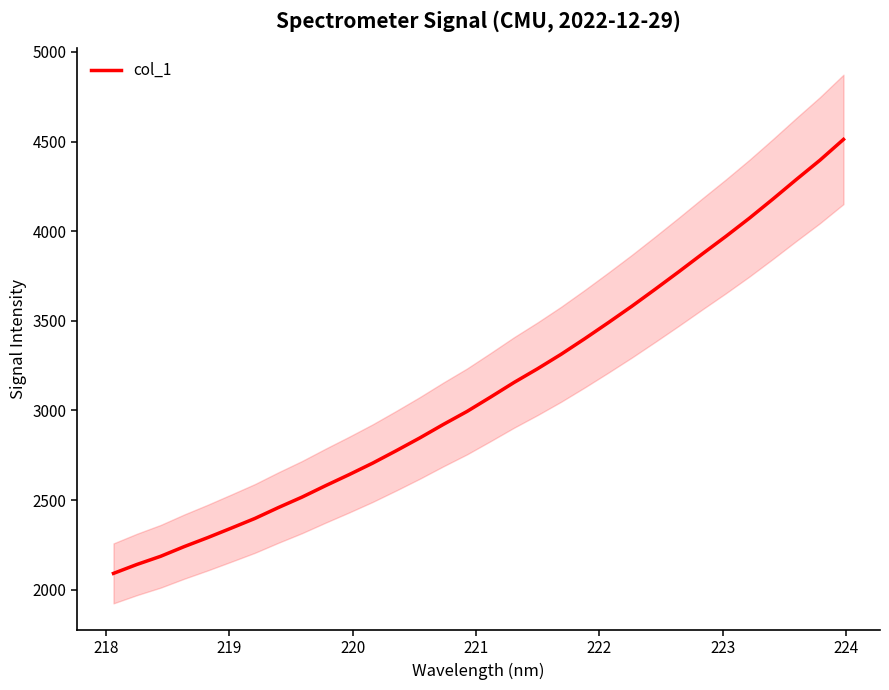

Reading left to right, list all the values displayed in this chart.

2090.9	2141.0	2186.2	2240.2	2290.6	2343.6	2397.4	2458.4	2516.5	2580.3	2642.0	2706.1	2775.4	2846.8	2922.0	2994.1	3074.2	3156.0	3232.6	3313.3	3399.9	3489.3	3580.9	3676.4	3773.7	3873.2	3971.1	4072.6	4179.3	4288.9	4396.1	4512.0